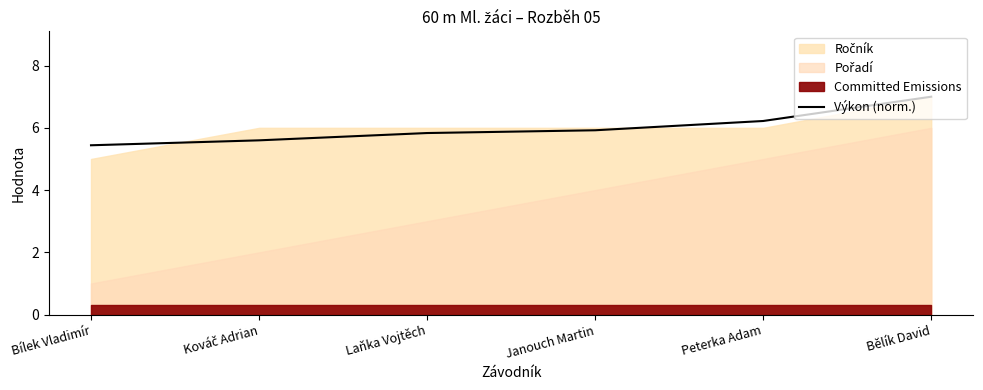

What position from the right is Kováč Adrian?

5